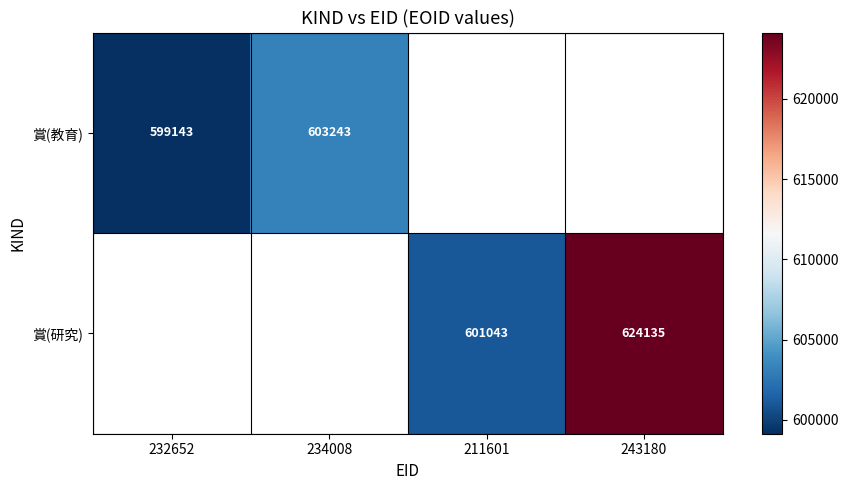

Is the value of 賞(教育) at 232652 greater than the value of 賞(研究) at 243180?

No